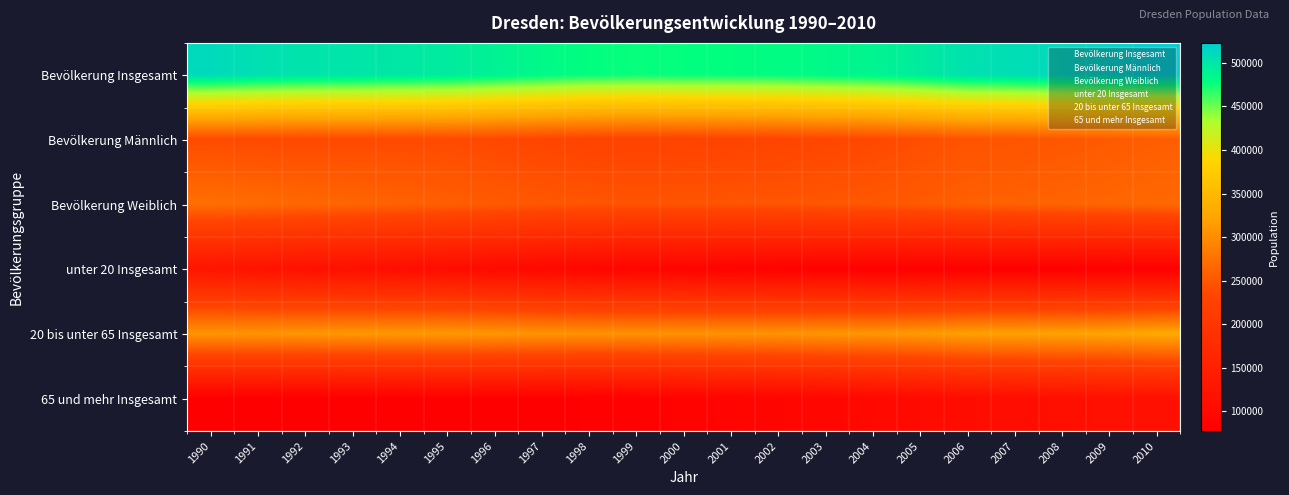

How many series are shown in this chart?

6